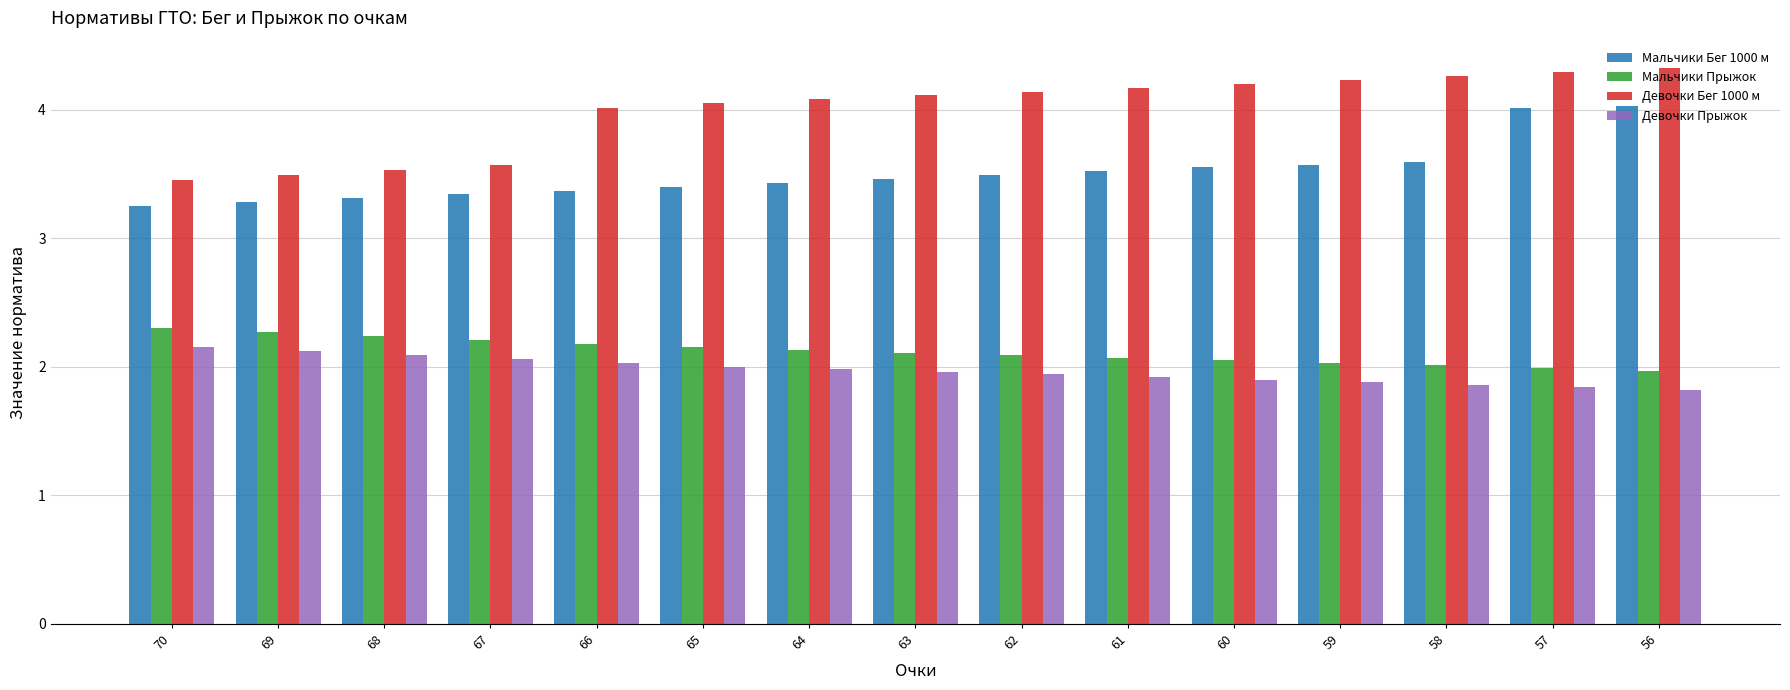

How many distinct data groups are displayed?

4